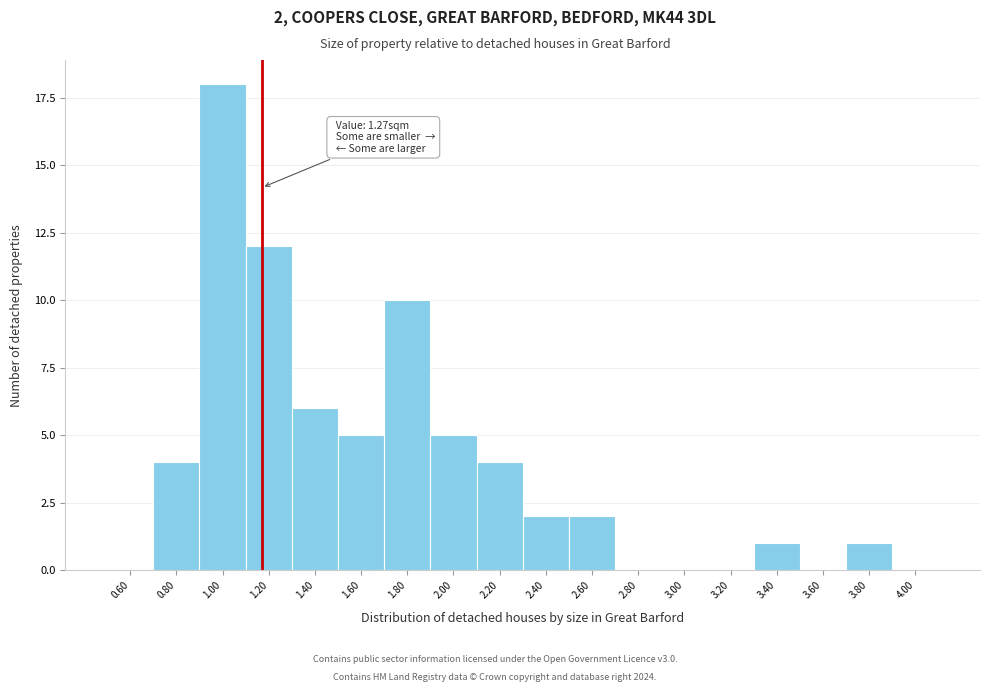

Reading right to left, extract all data points from this chart.

4.00=0	3.80=1	3.60=0	3.40=1	3.20=0	3.00=0	2.80=0	2.60=2	2.40=2	2.20=4	2.00=5	1.80=10	1.60=5	1.40=6	1.20=12	1.00=18	0.80=4	0.60=0